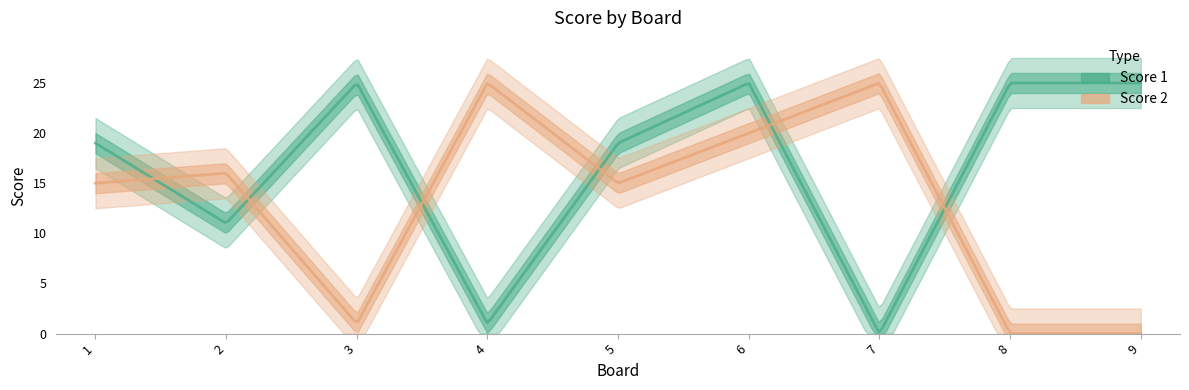

How many values in Score 1 are above zero?

8